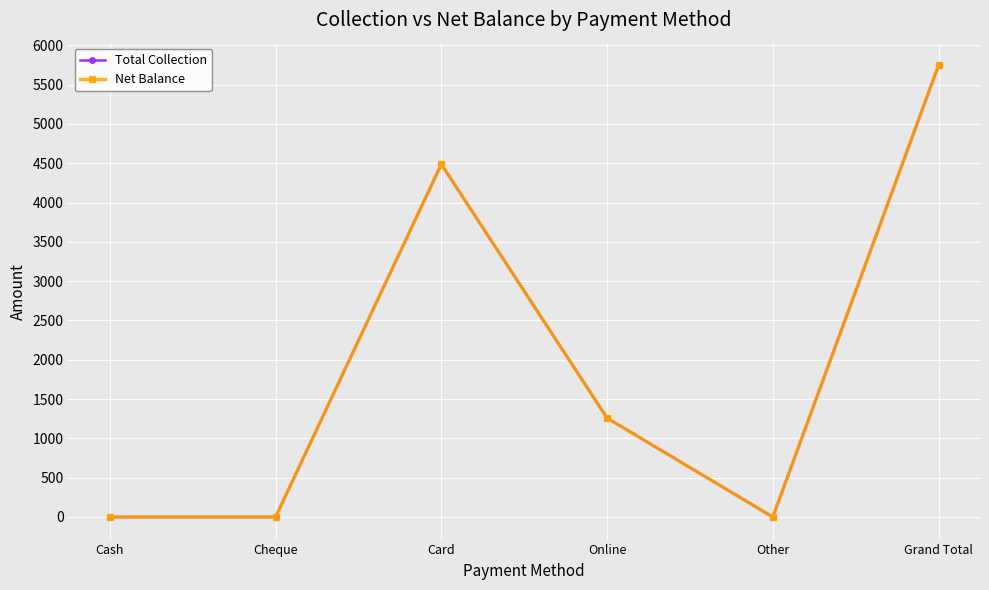

What is the sum of all Net Balance values?

11493.3